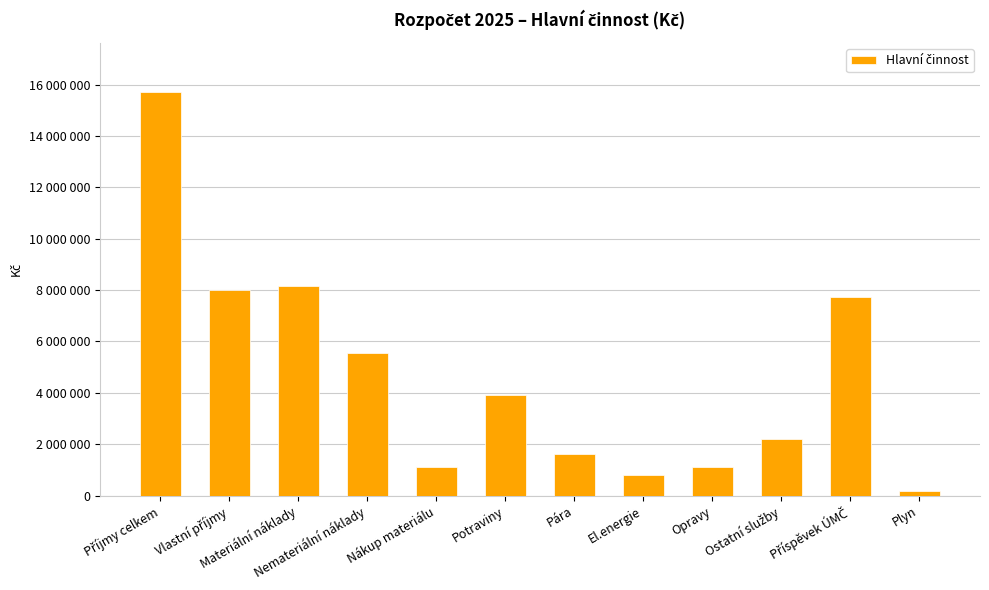

Does the chart contain any negative values?

No